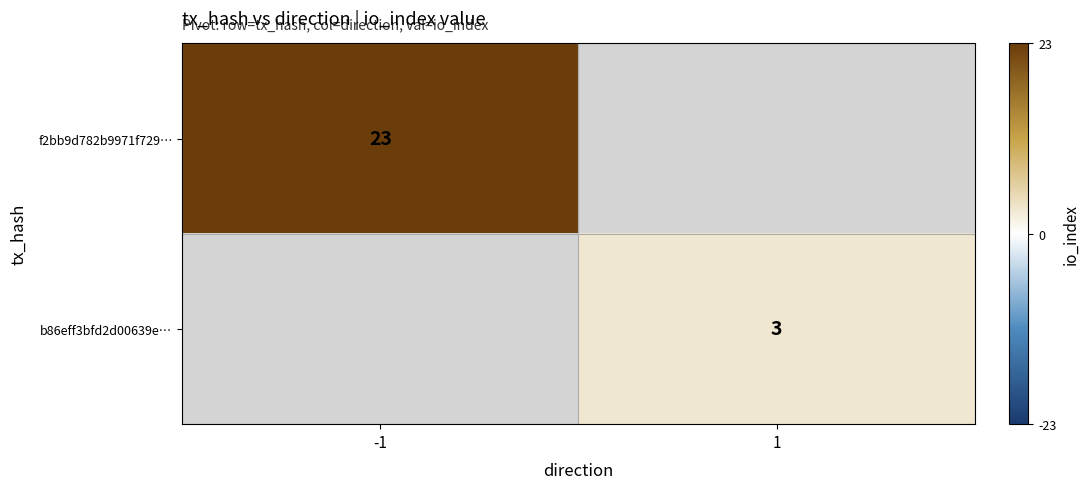

Is it true that f2bb9d782b9971f729… equals 9.6 at -1?

False